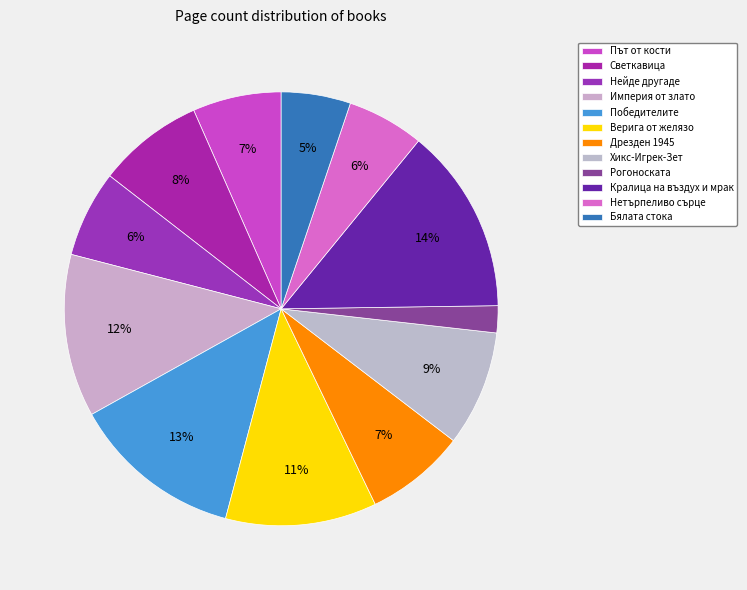

What is the largest slice in the pie chart?

Кралица на въздух и мрак